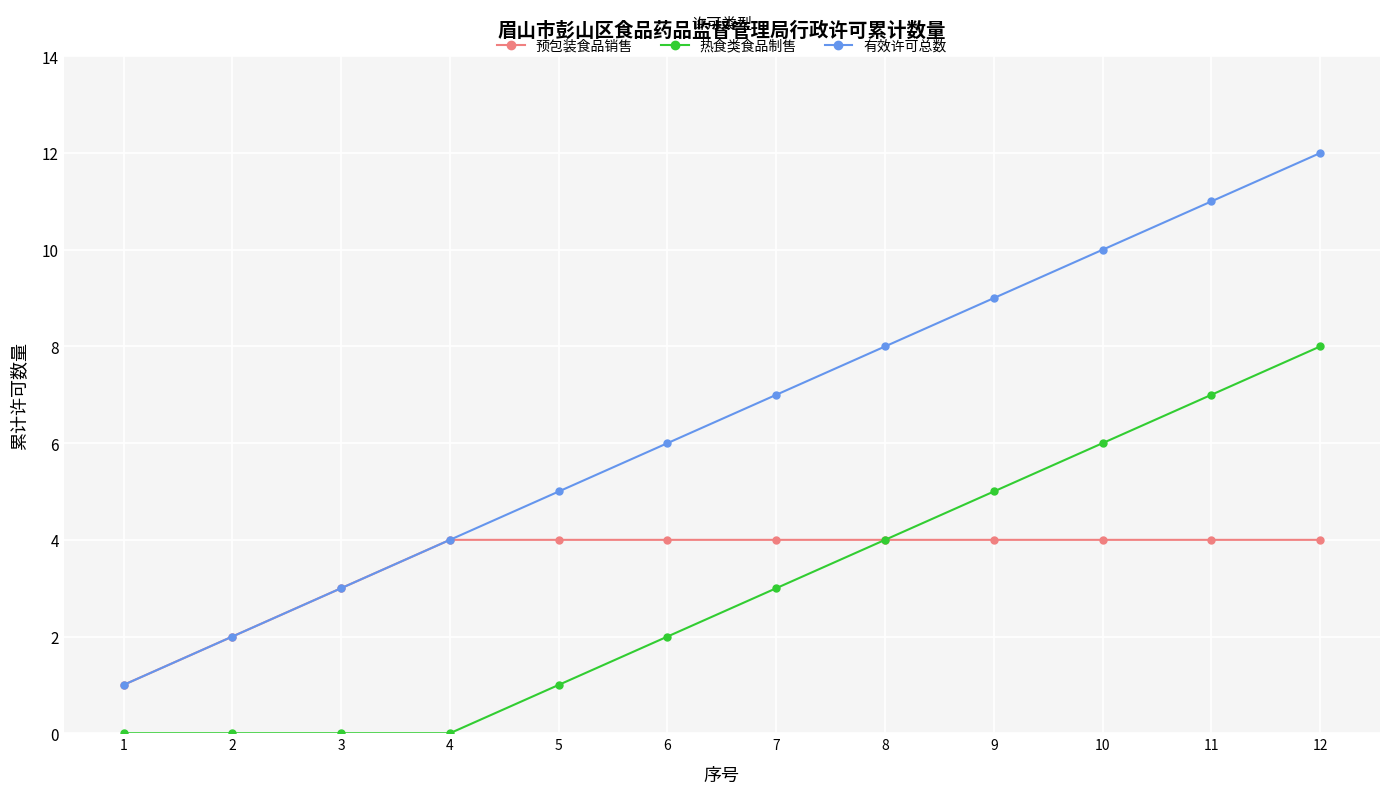

Which series has the largest range (max minus min)?

有效许可总数